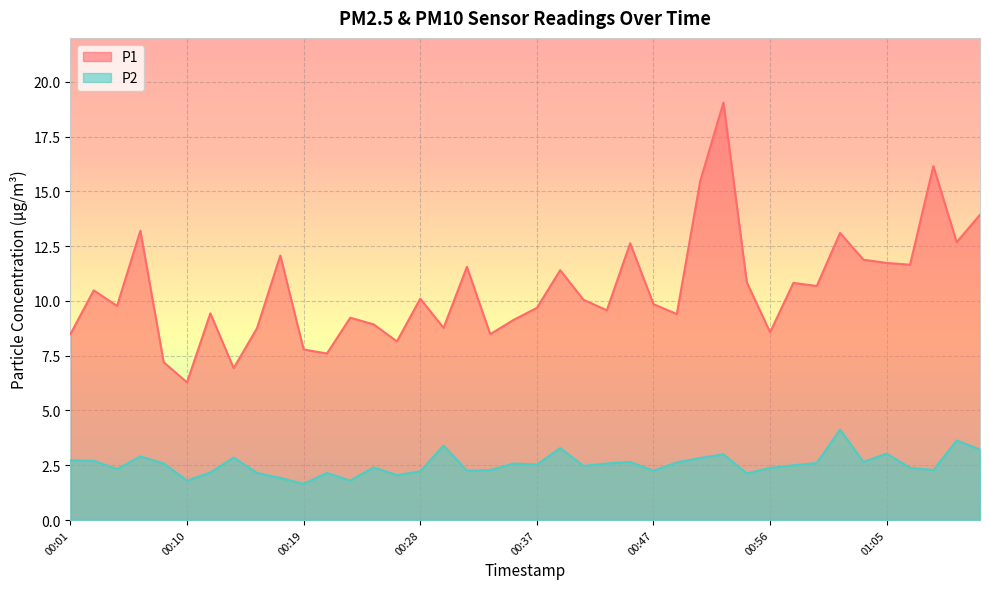

What is the difference between the highest and lowest values at 00:37?

7.2